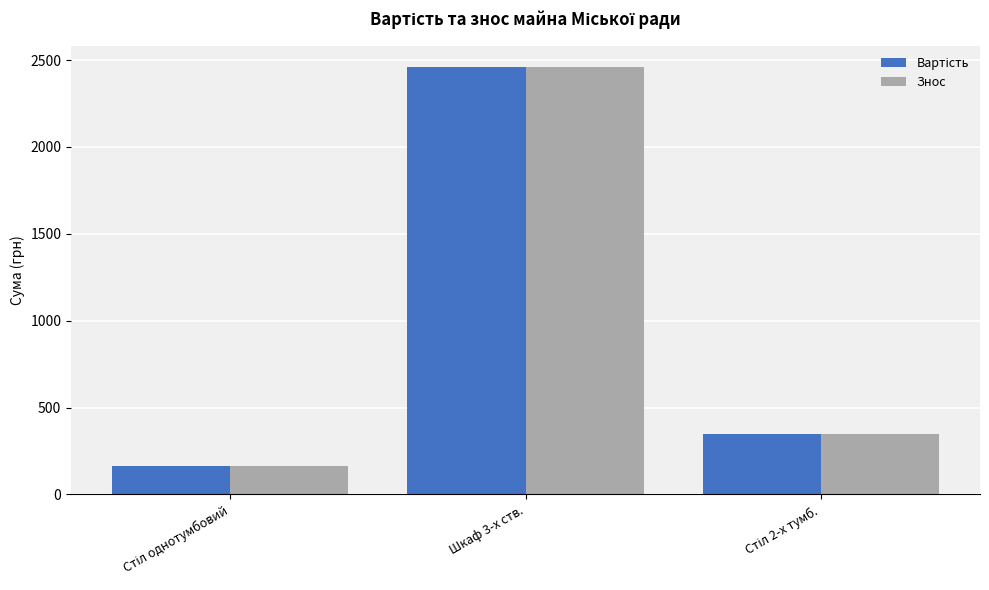

What is the total value across all series at Шкаф 3-х ств.?

4920